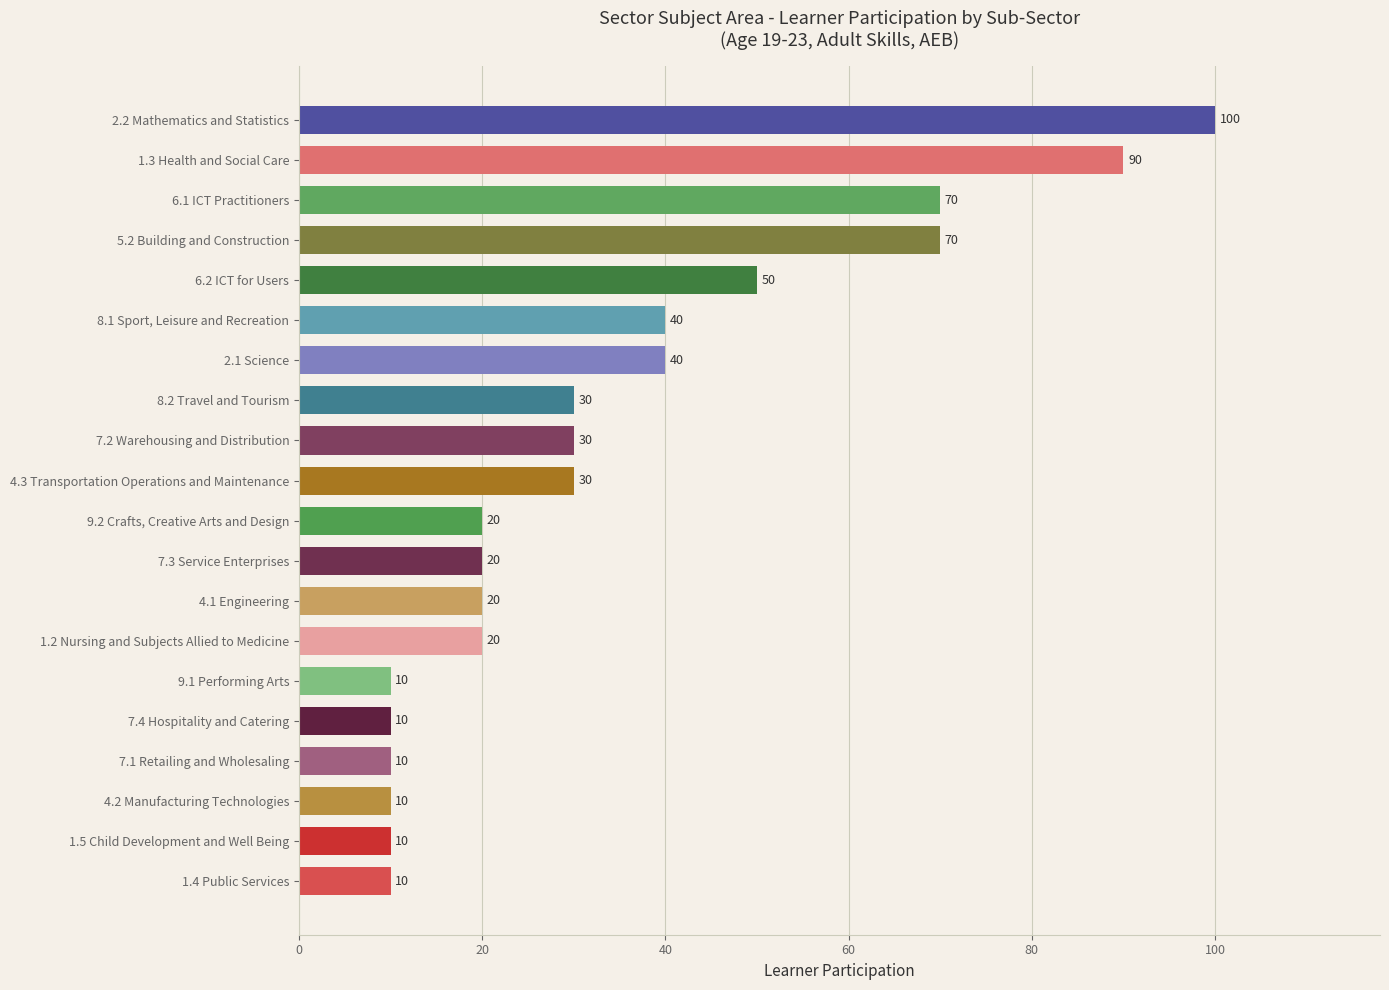

The chart shows a value of 13 at 4.1 Engineering. True or false?

False